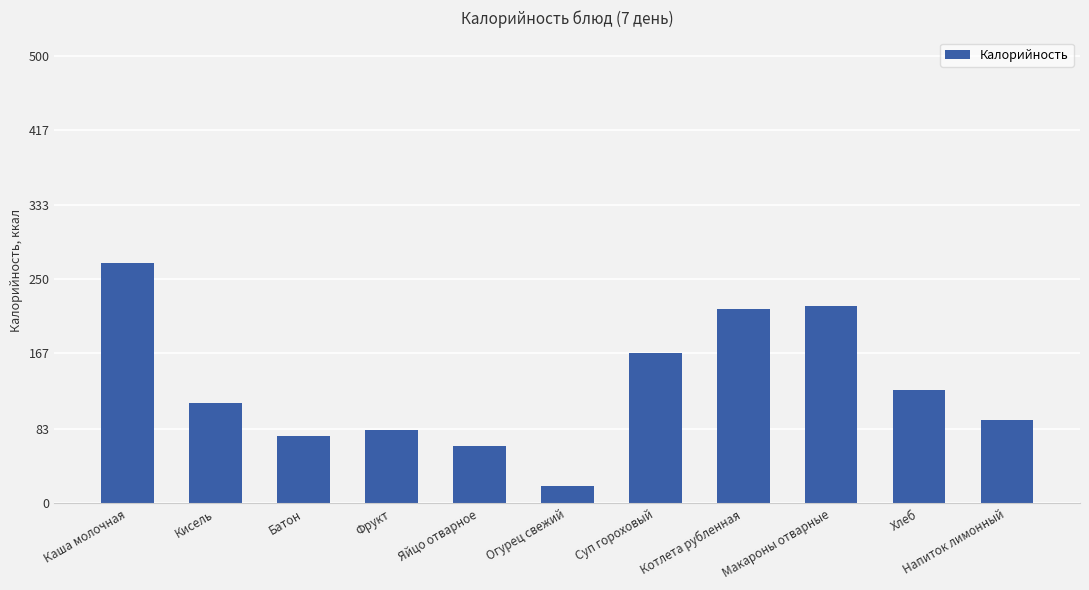

Approximately how many times larger is the value at Фрукт compared to Макароны отварные?

0.4